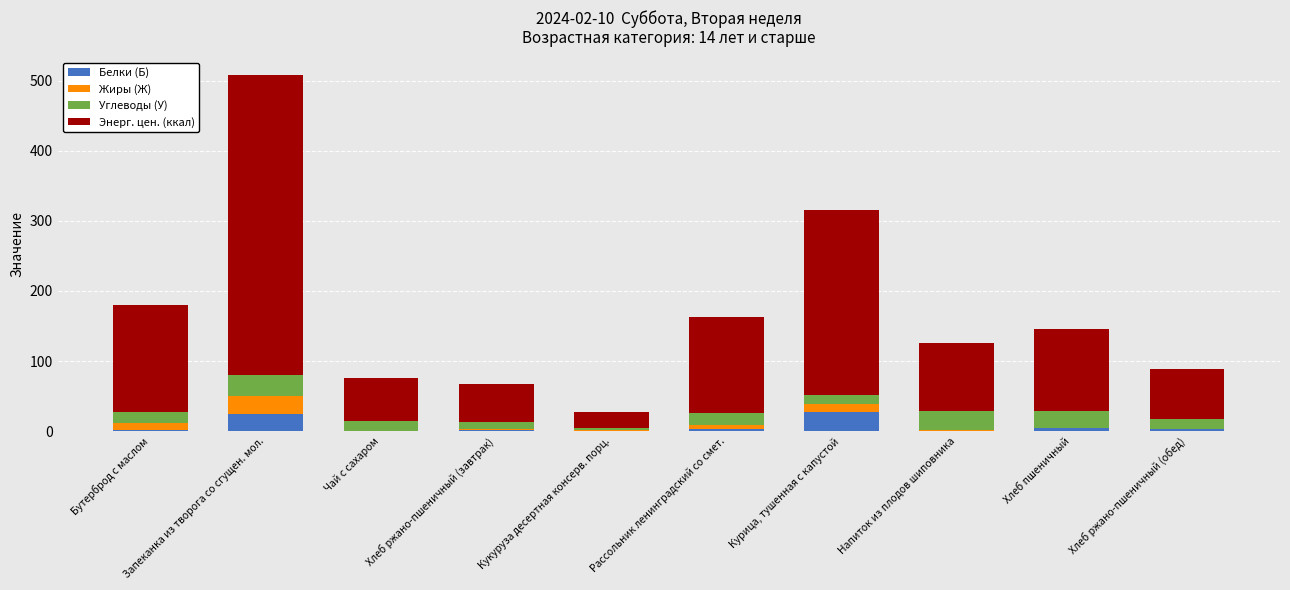

Are the bars grouped side by side (vs. stacked)?

No